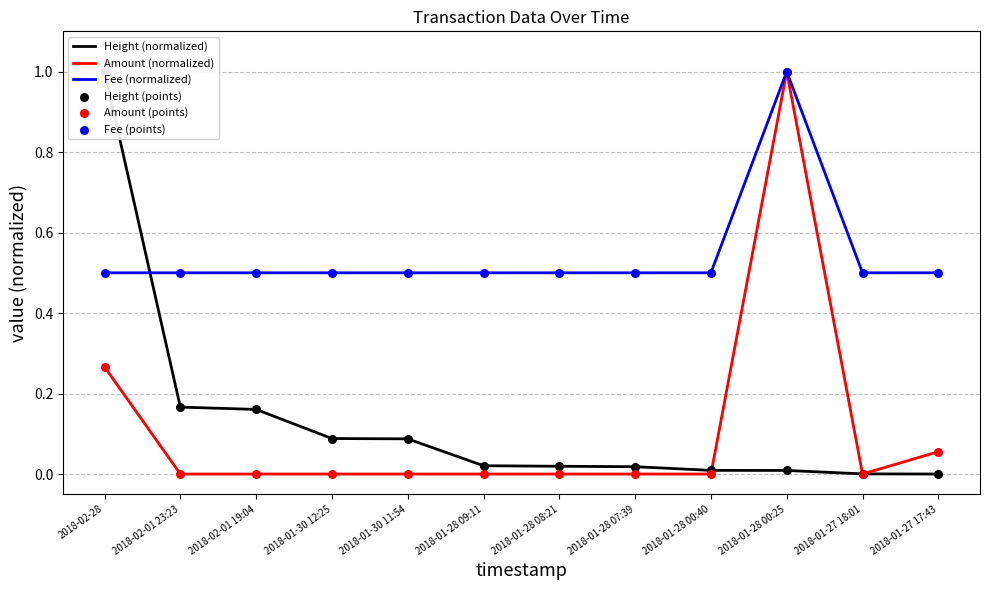

What is the total value across all series at 2018-01-28 09:11?

1.0